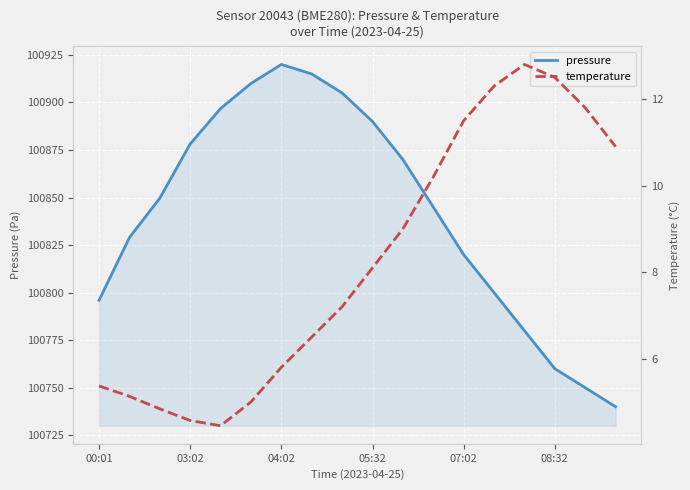

How many values in the temperature series exceed 8?

9